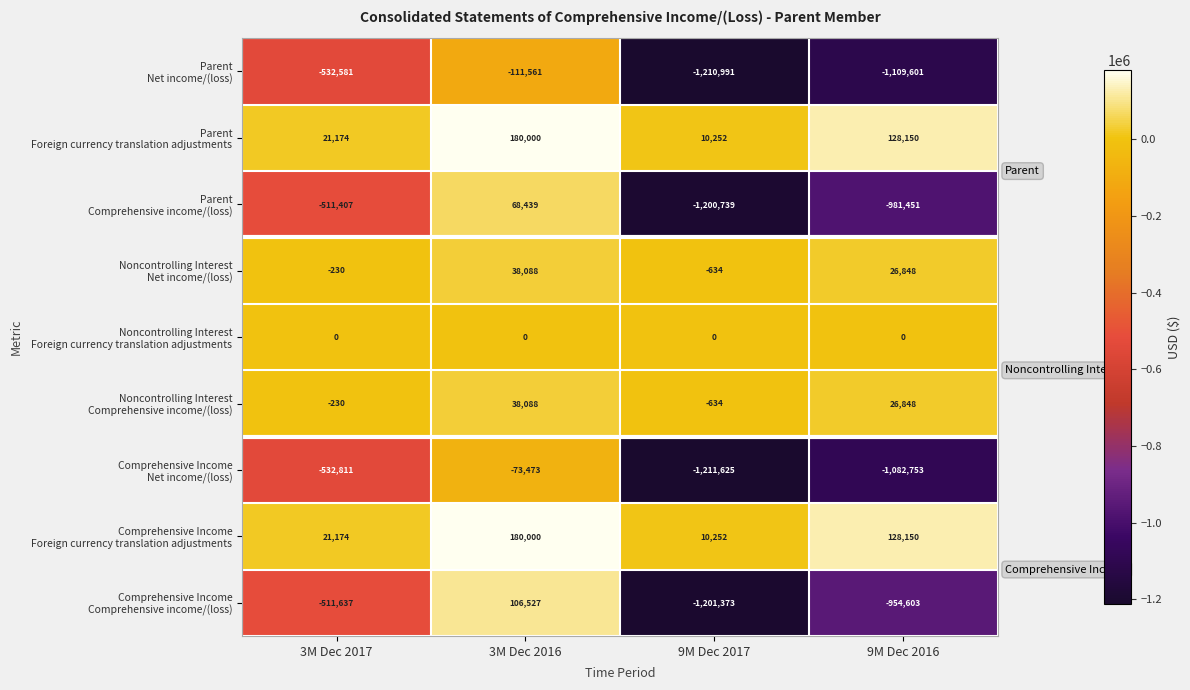

Which category has the highest value across all series?

3M Dec 2016